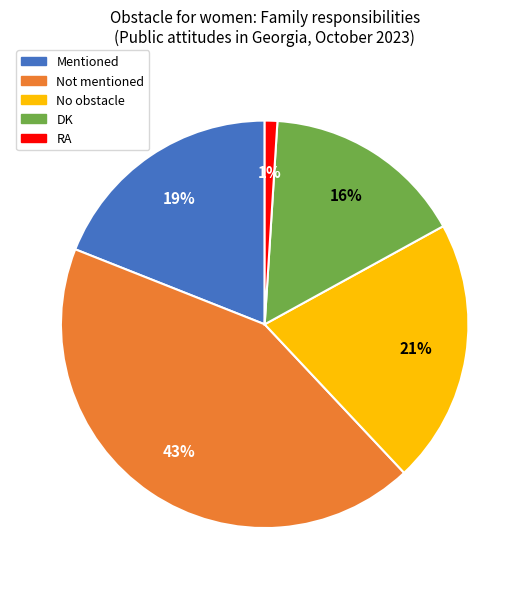

Does No obstacle account for over 50% of the chart?

No